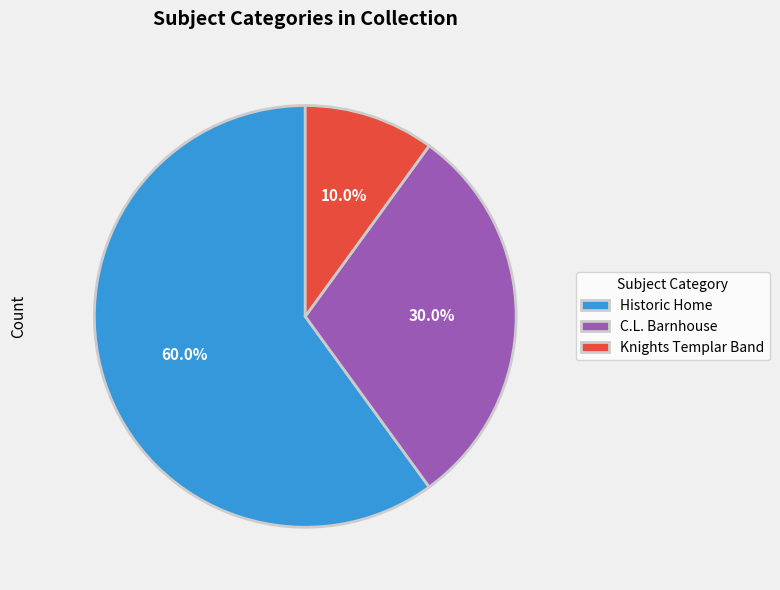

What percentage is NOT represented by Historic Home?

40.0%